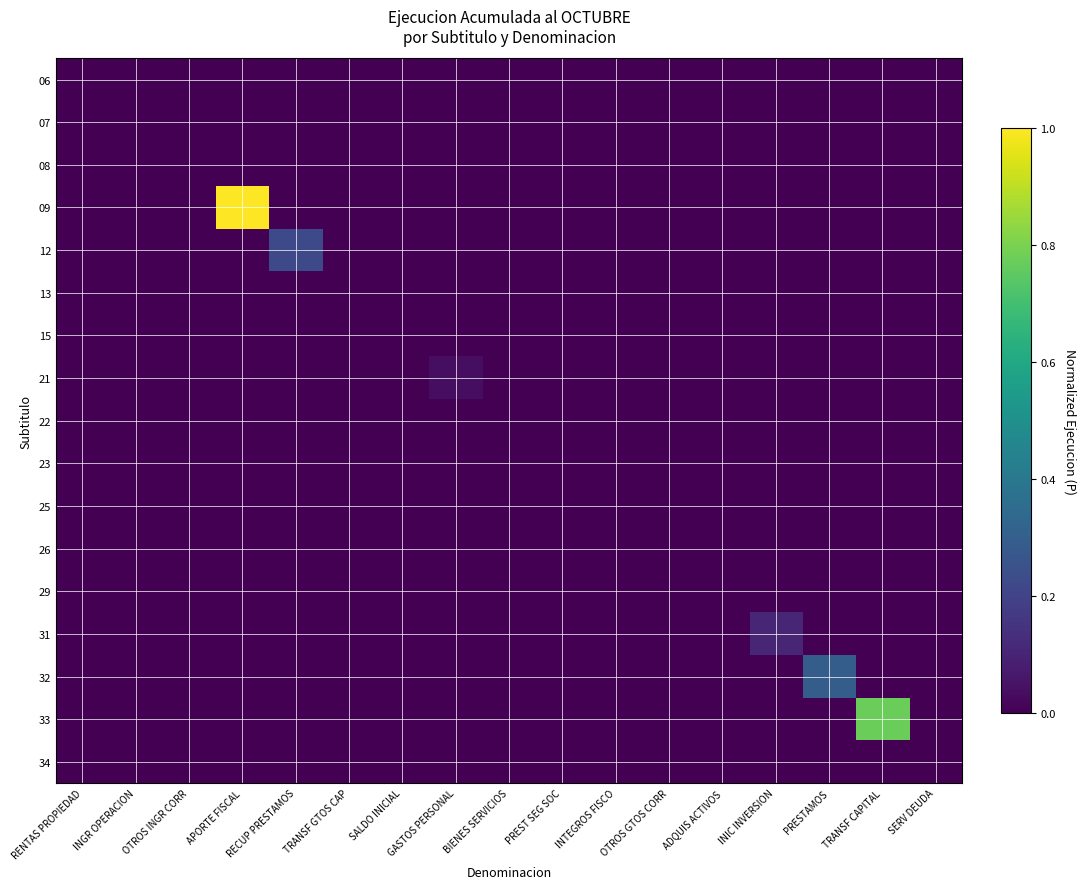

At which category does the chart reach its peak across all series?

APORTE FISCAL